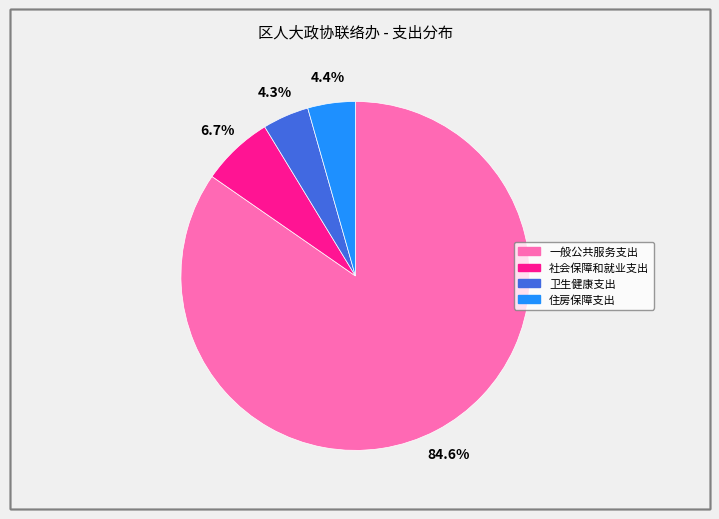

Is it true that 卫生健康支出 is 12% of the pie?

False